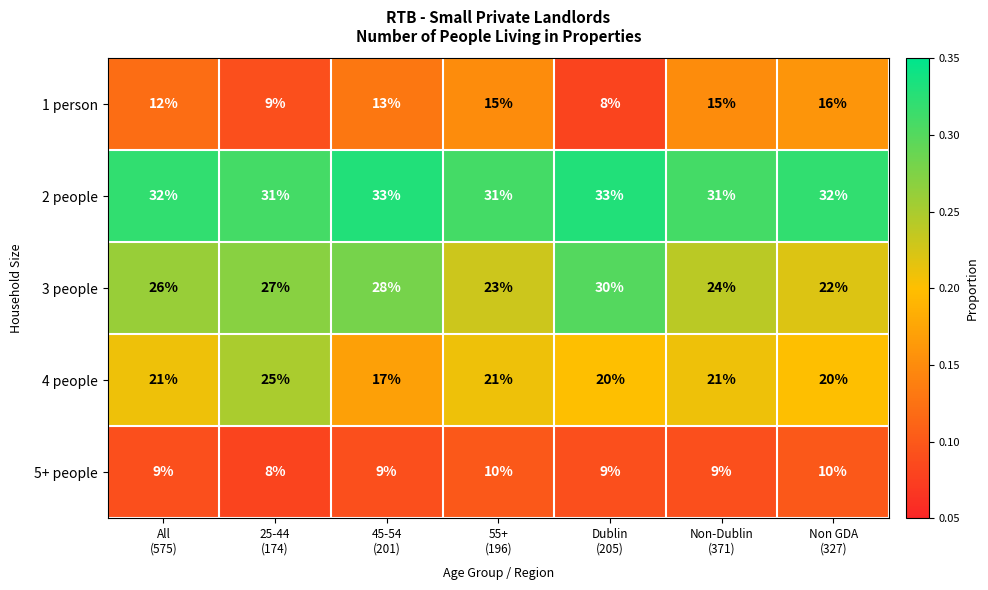

Which series changed the most between Non-Dublin
(371) and Non GDA
(327)?

3 people